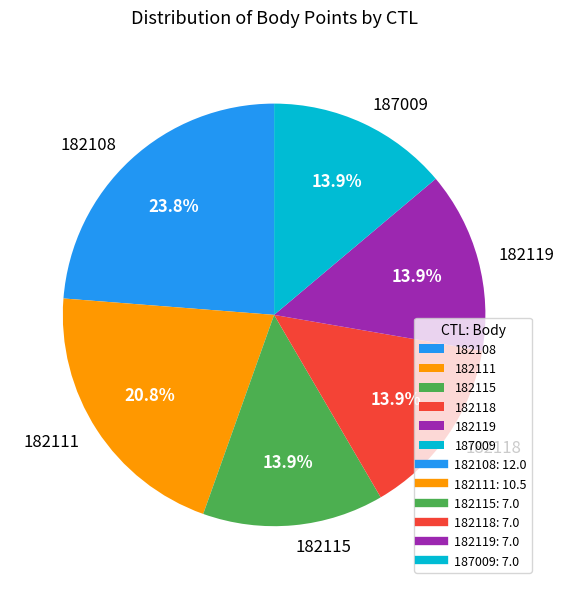

Is 187009 the majority of the pie?

No